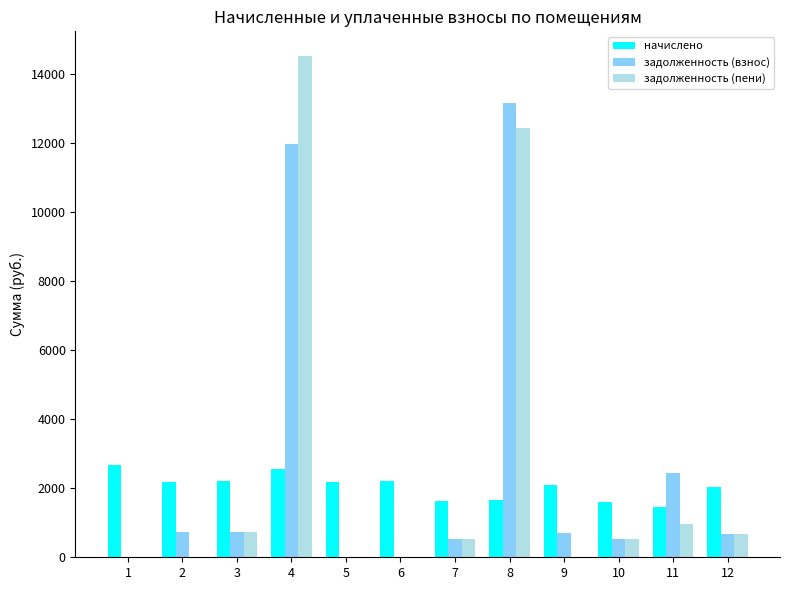

At which category is the sum across all series the highest?

4